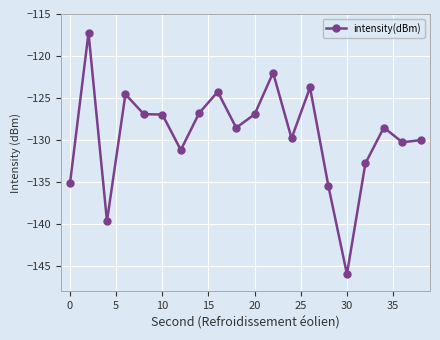

What is the greatest value displayed?

-117.2